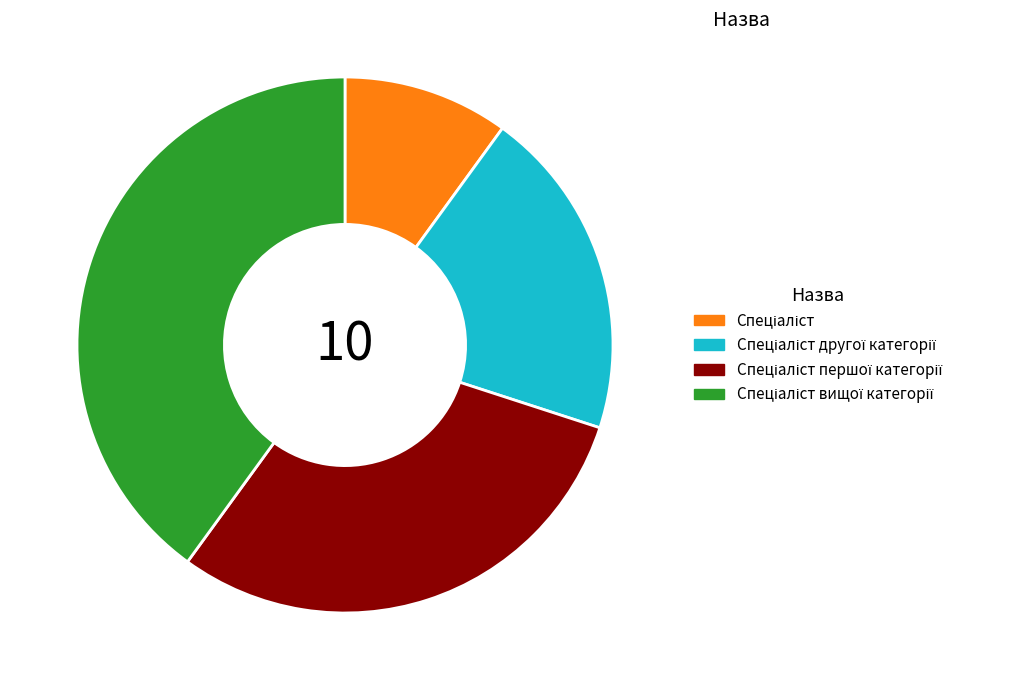

Is there any slice that represents more than half of the pie?

No